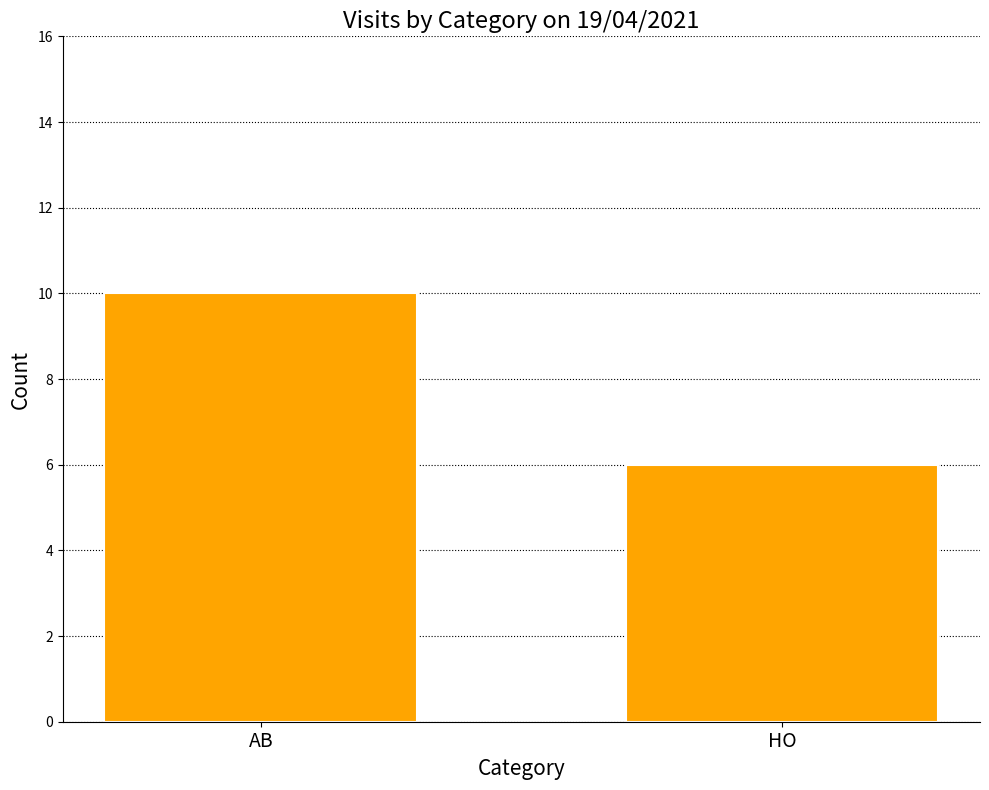

The value at AB is 3. True or false?

False